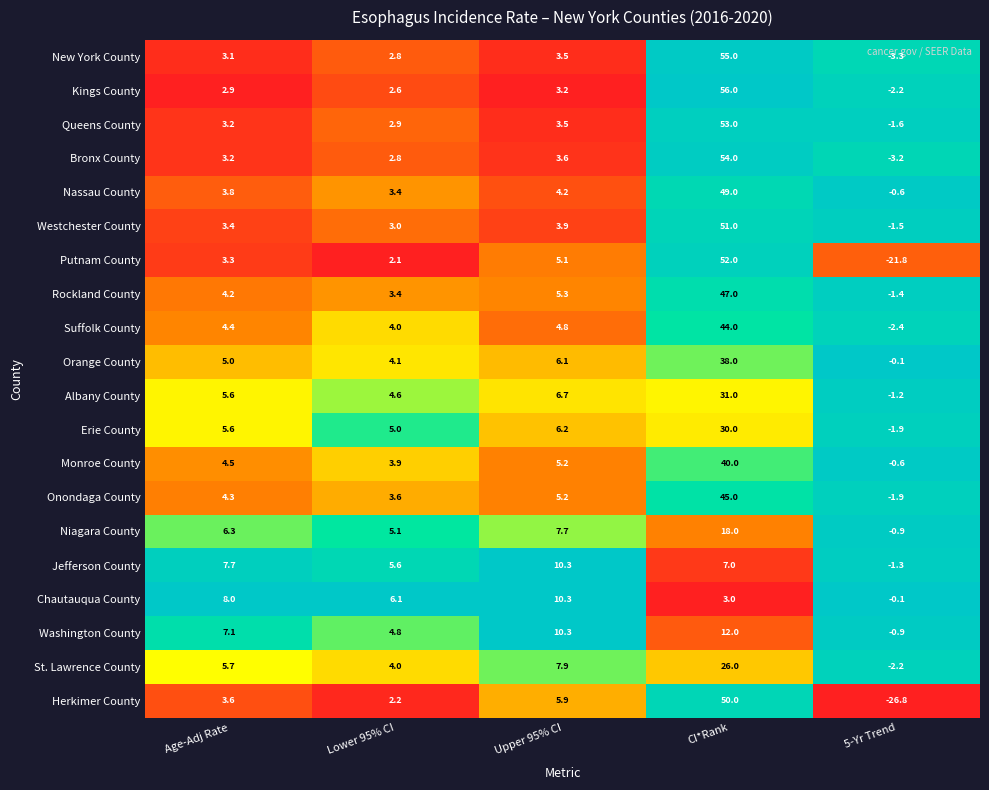

What is the difference between the highest and lowest values at Age-Adj Rate?

5.1